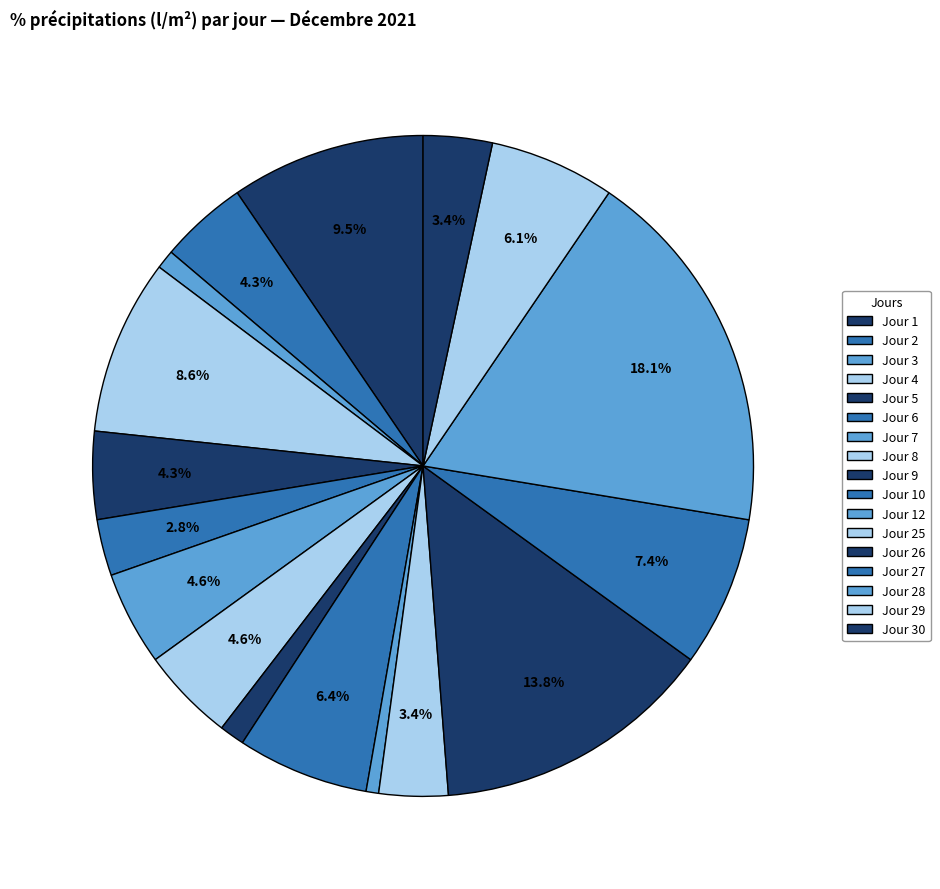

How many segments does this pie chart have?

17